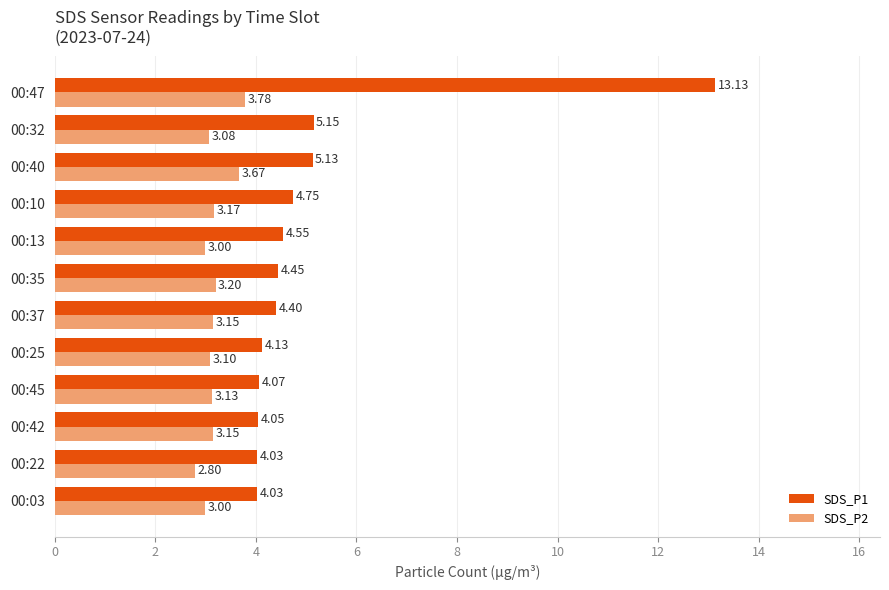

What is the difference between the second highest and second lowest values in the SDS_P2 series?

0.7